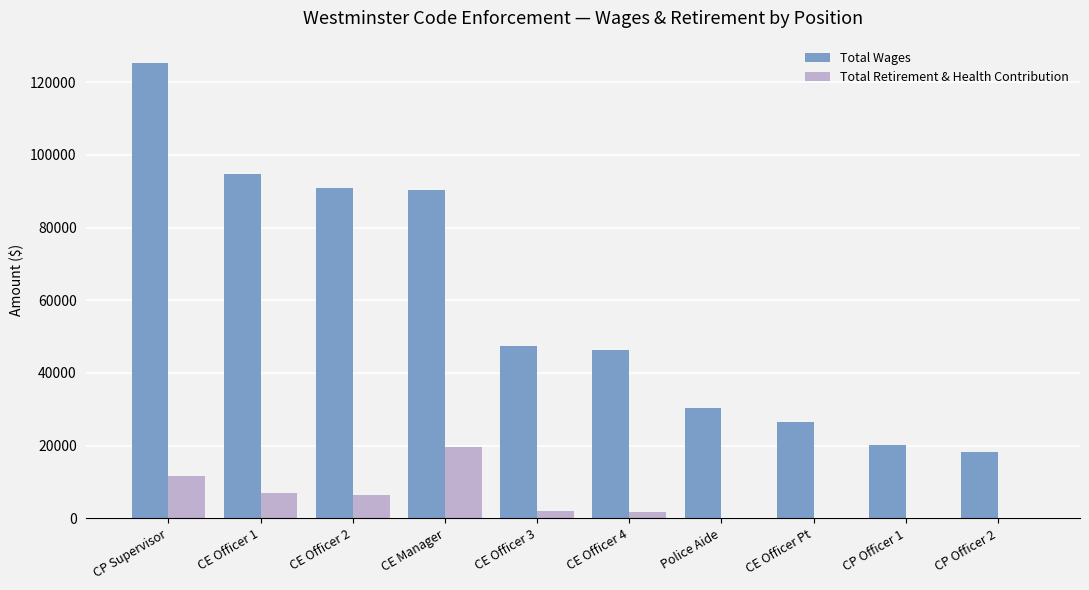

The value of Total Wages at Police Aide is 50319. True or false?

False